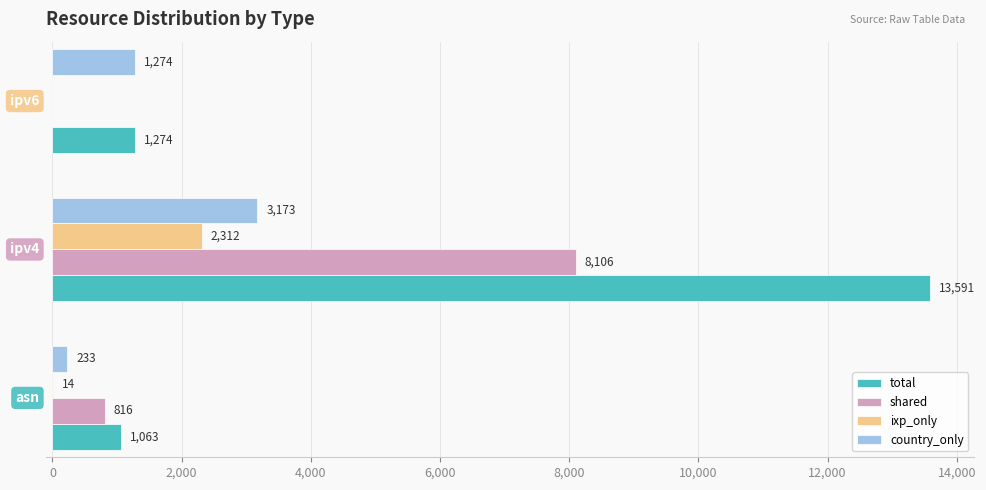

What is the sum of all country_only values?

4680